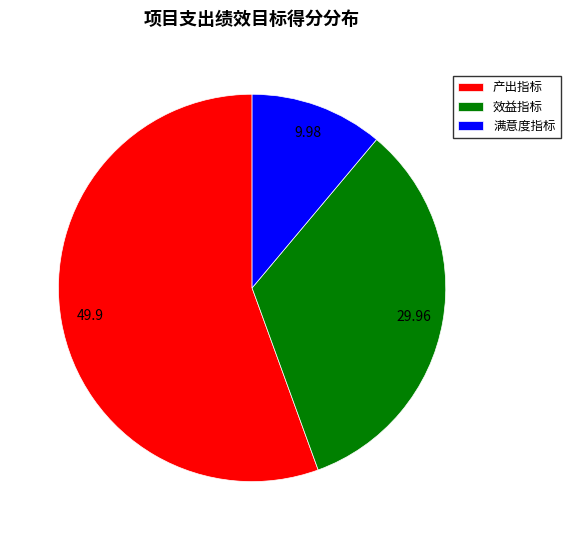

Approximately how many times larger is the value at 满意度指标 compared to 效益指标?

0.3